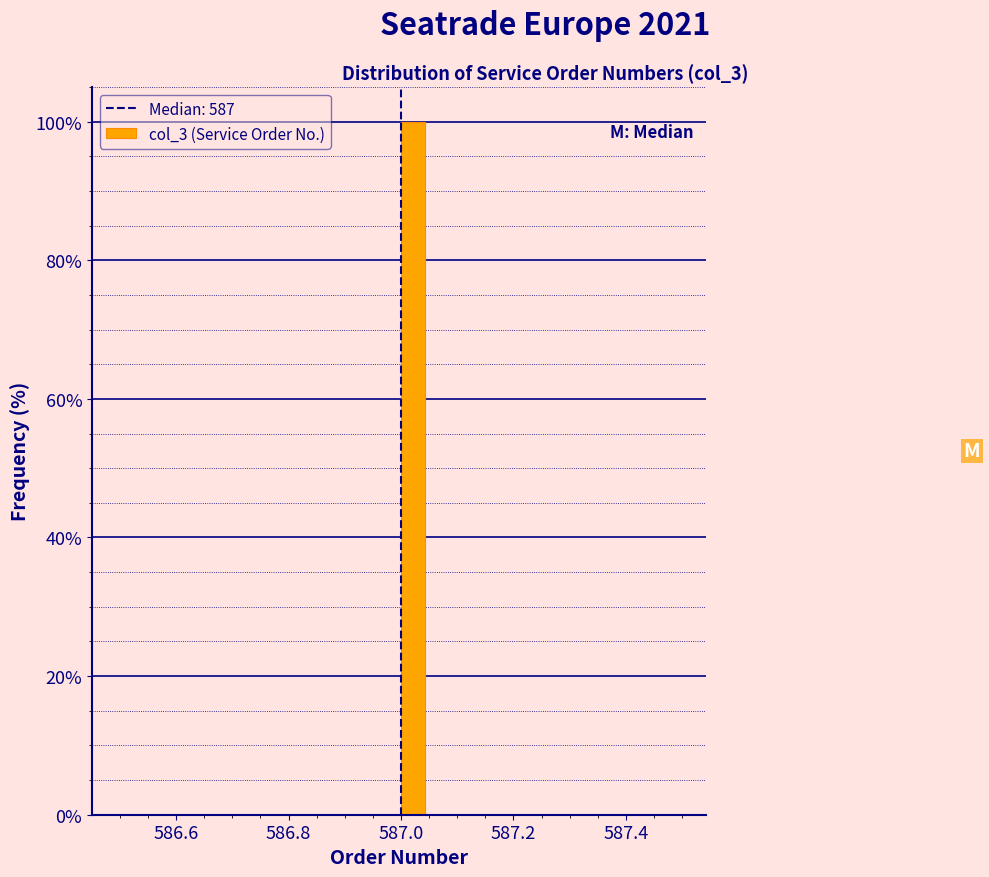

Read against the x-axis, roughly where is the centre of the tallest bar?

587.02